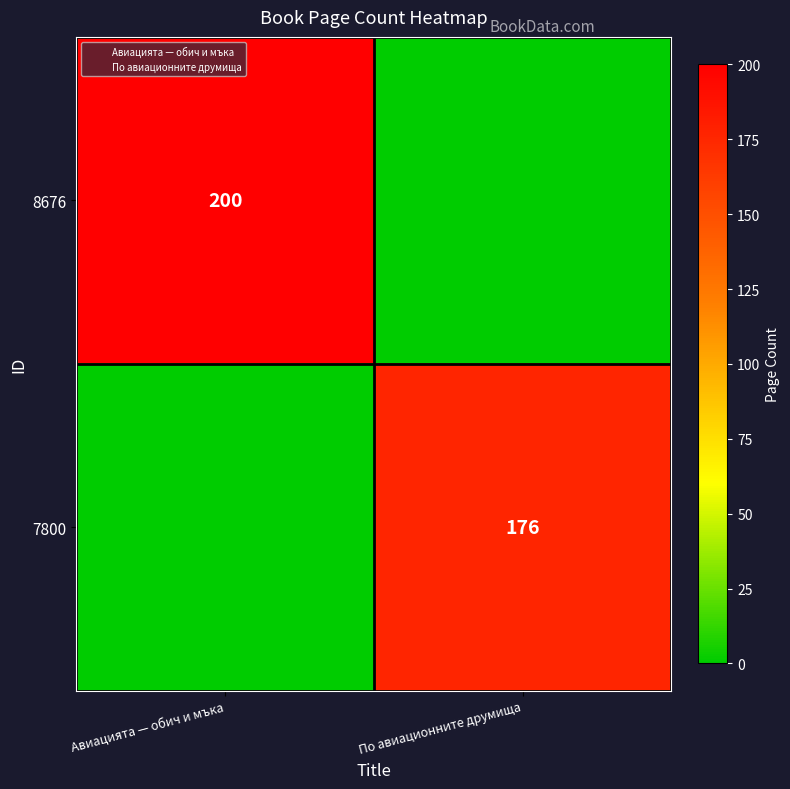

The value of 8676 at Авиацията — обич и мъка is 200. True or false?

True